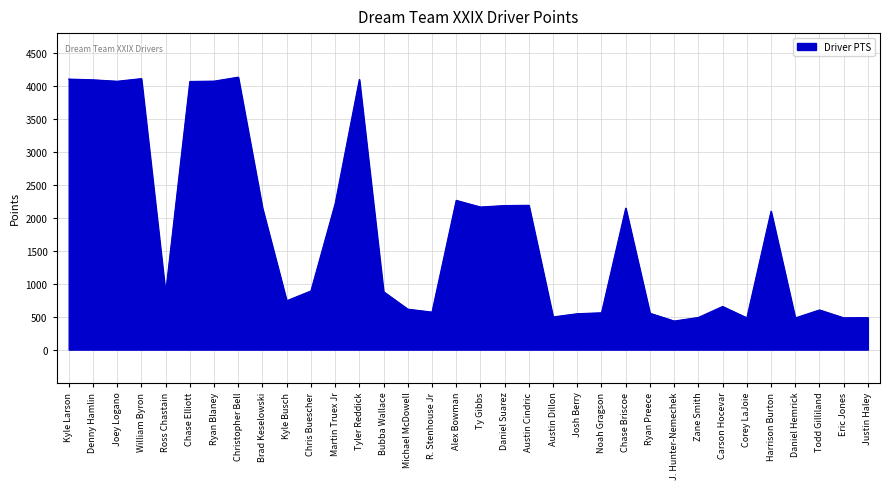

What is the smallest value displayed?

434